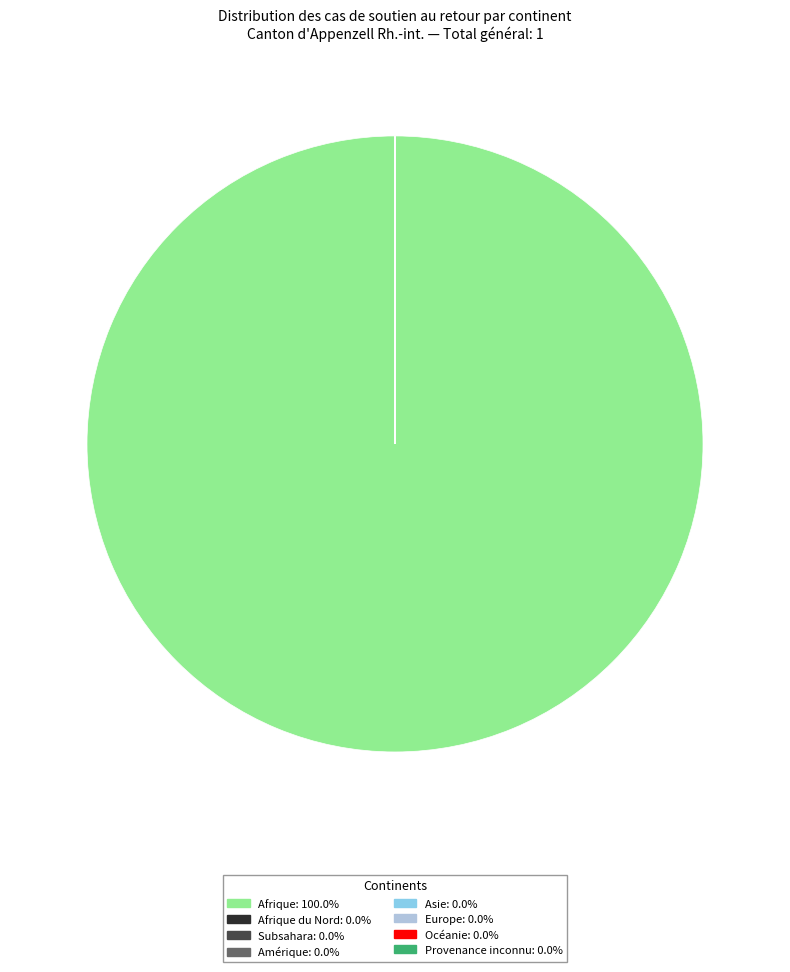

How many segments does this pie chart have?

8